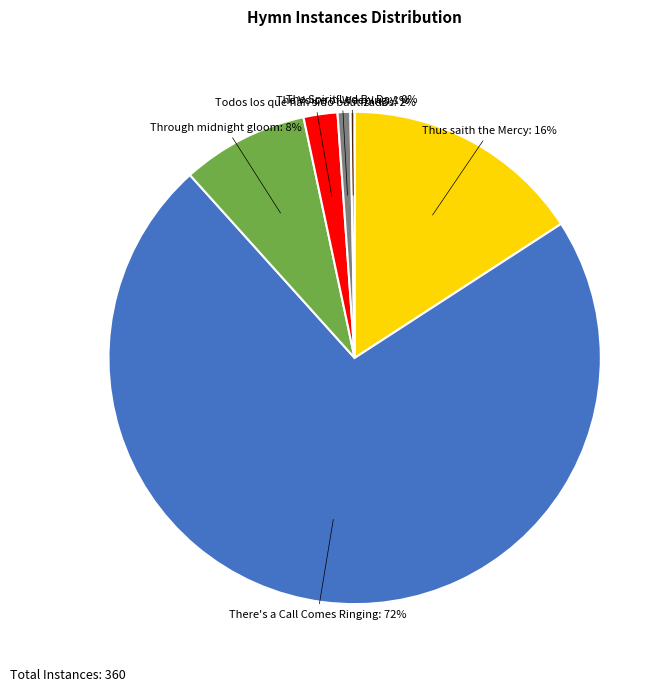

The Todos los que han sido bautizados slice represents 17% of the pie. True or false?

False